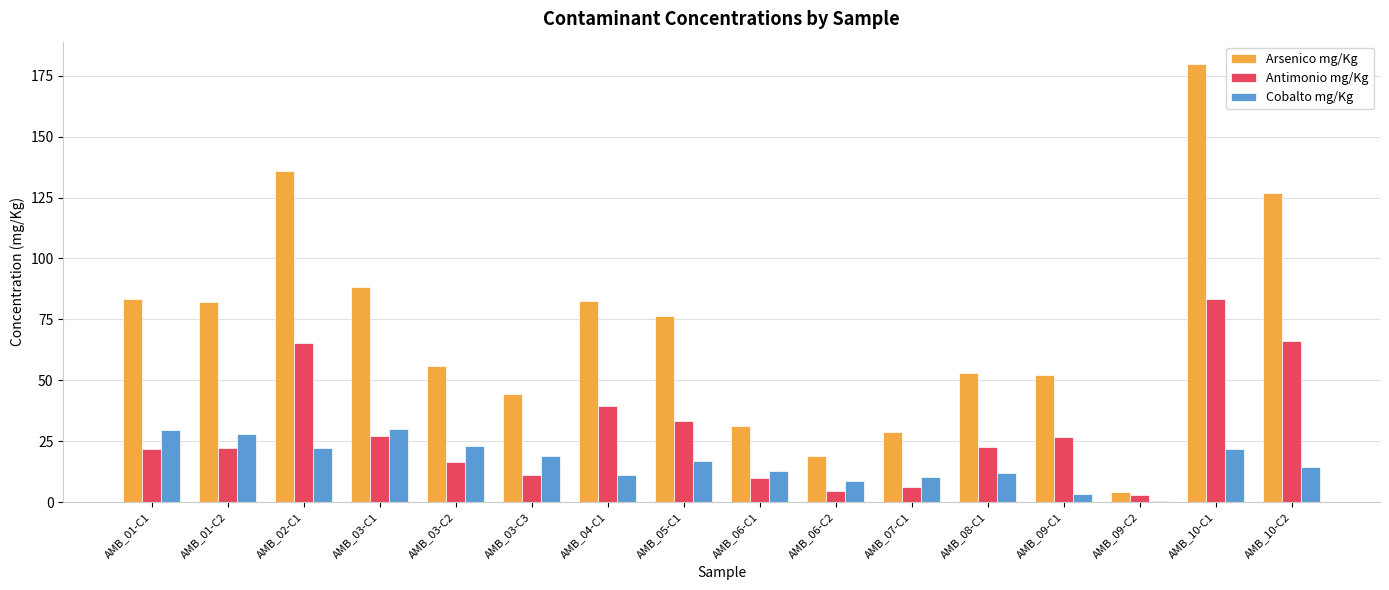

True or false: Antimonio mg/Kg has a value of 26.6 at AMB_09-C1.

True